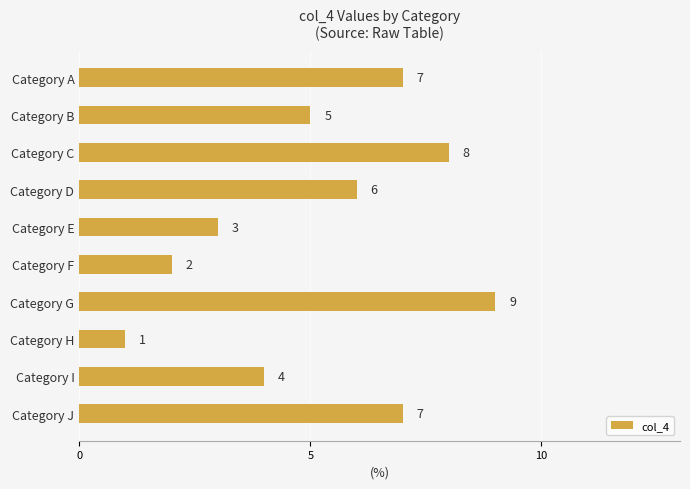

What is the difference between the second highest and minimum values?

7